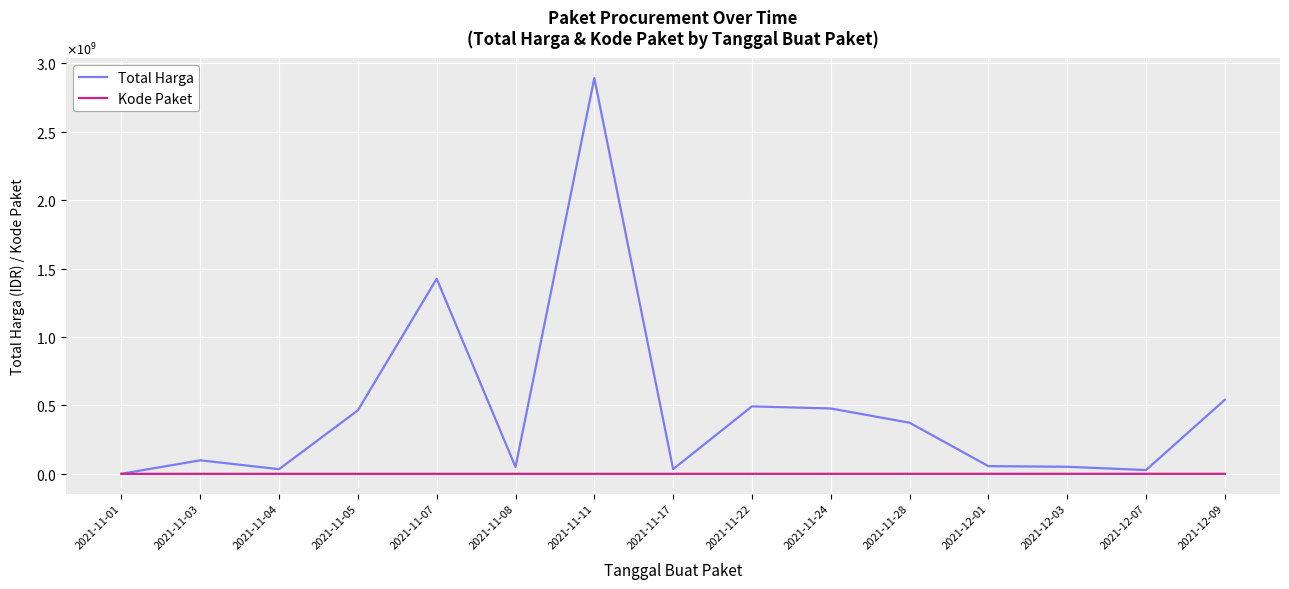

Reading right to left, extract all data points from this chart.

Total Harga: 2021-12-09=541071000	2021-12-07=27412000	2021-12-03=51601000	2021-12-01=56152800	2021-11-28=373404000	2021-11-24=477600000	2021-11-22=493000000	2021-11-17=34292000	2021-11-11=2892122000	2021-11-08=49730040	2021-11-07=1425867900	2021-11-05=464002100	2021-11-04=34000000	2021-11-03=98772570	2021-11-01=333600
Kode Paket: 2021-12-09=139817	2021-12-07=128516	2021-12-03=117783	2021-12-01=103541	2021-11-28=91101	2021-11-24=70453	2021-11-22=55826	2021-11-17=40112	2021-11-11=28271	2021-11-08=17509	2021-11-07=16823	2021-11-05=13652	2021-11-04=8530	2021-11-03=5449	2021-11-01=464